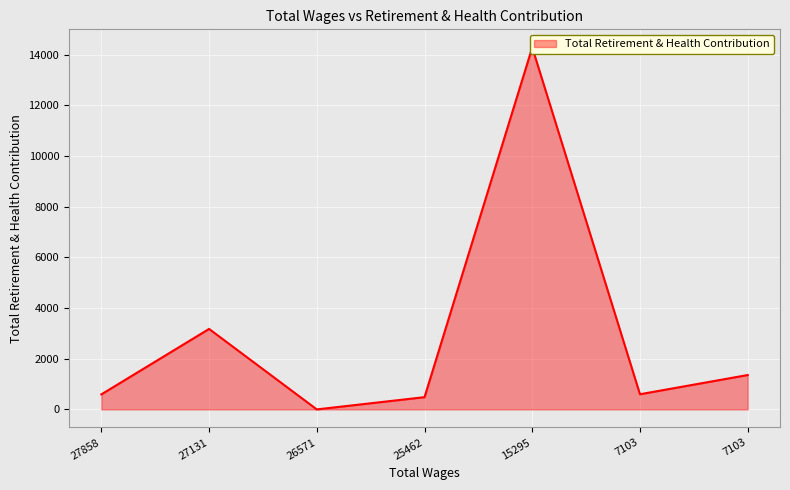

Which label corresponds to the largest value in the chart?

15295.0